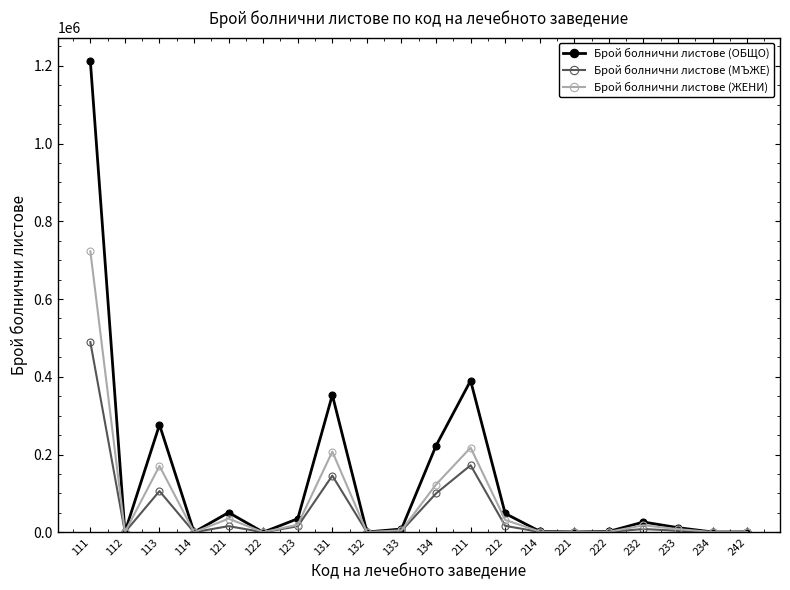

What is the minimum value for Брой болнични листове (МЪЖЕ)?

36